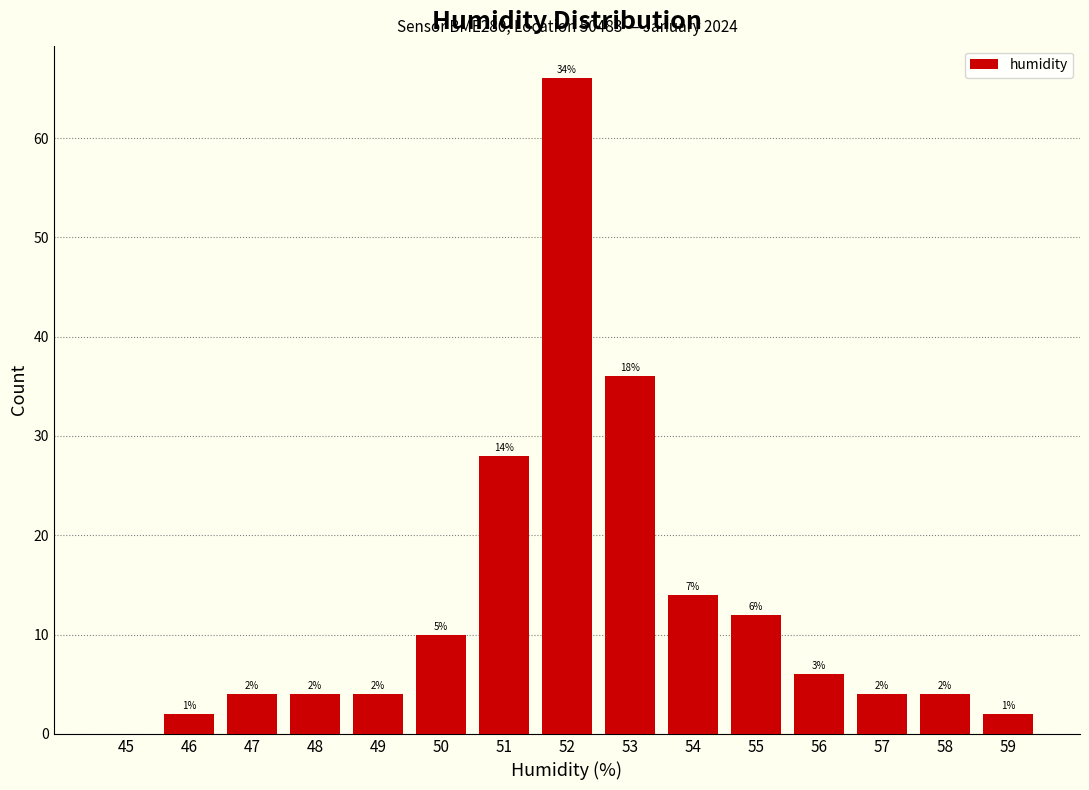

Reading left to right, extract all data points from this chart.

45=0	46=2	47=4	48=4	49=4	50=10	51=28	52=66	53=36	54=14	55=12	56=6	57=4	58=4	59=2